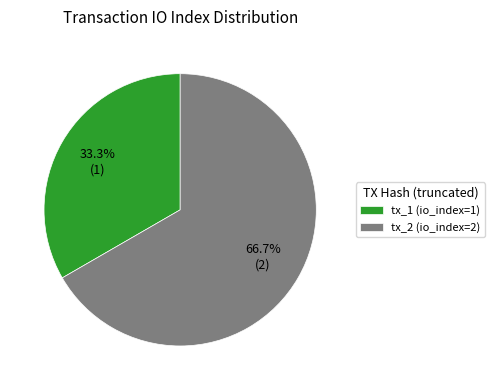

Which slice is the largest?

tx_2 (io_index=2)